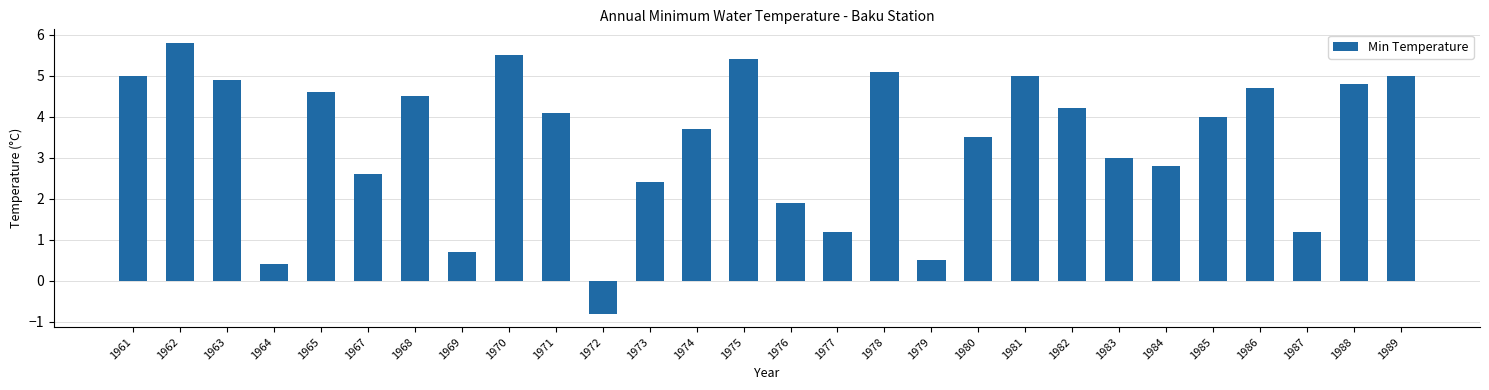

What is the smallest value displayed?

-0.8